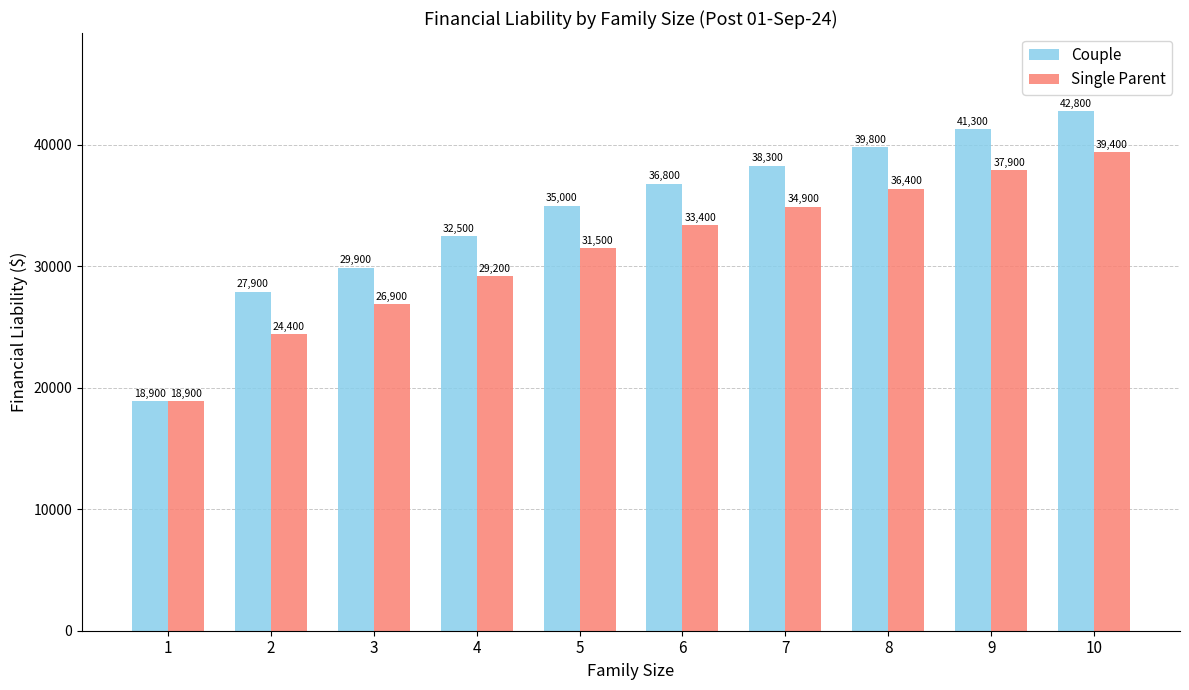

Is it true that Couple equals 8628 at 2?

False